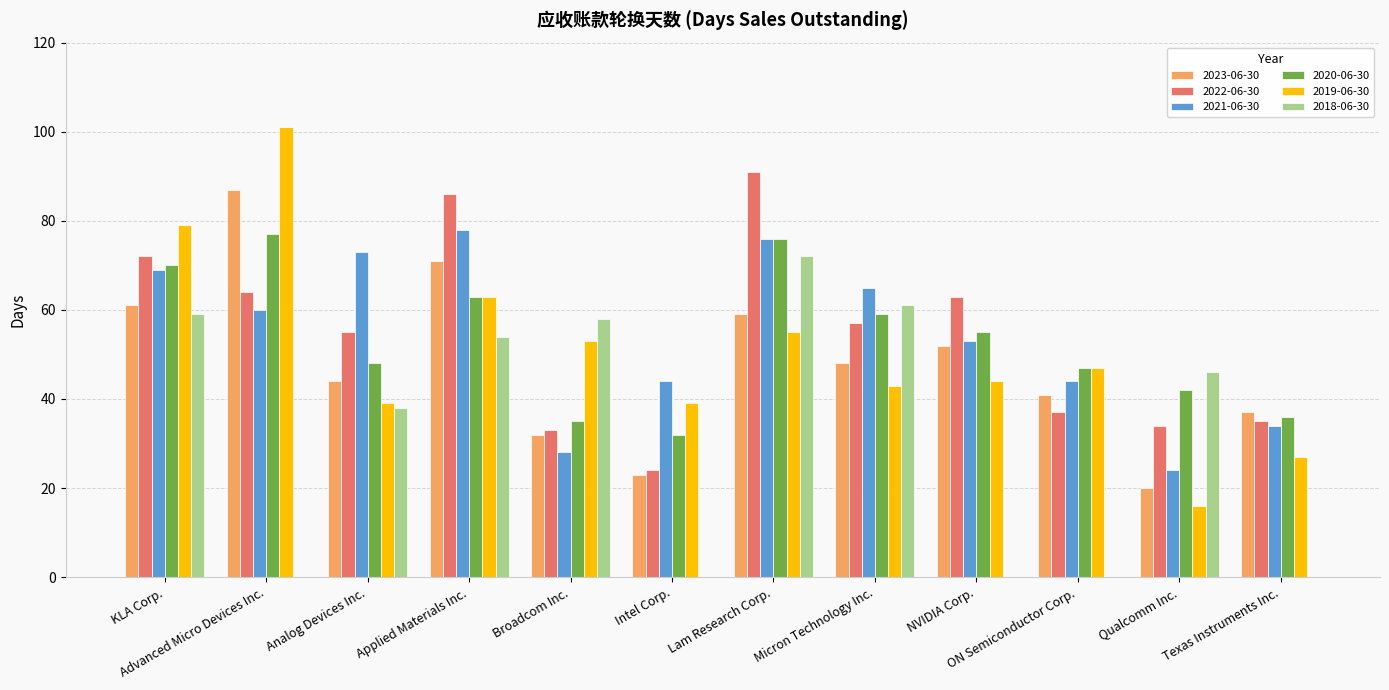

Reading right to left, extract all data points from this chart.

2023-06-30: 37	20	41	52	48	59	23	32	71	44	87	61
2022-06-30: 35	34	37	63	57	91	24	33	86	55	64	72
2021-06-30: 34	24	44	53	65	76	44	28	78	73	60	69
2020-06-30: 36	42	47	55	59	76	32	35	63	48	77	70
2019-06-30: 27	16	47	44	43	55	39	53	63	39	101	79
2018-06-30: 0	46	0	0	61	72	0	58	54	38	0	59